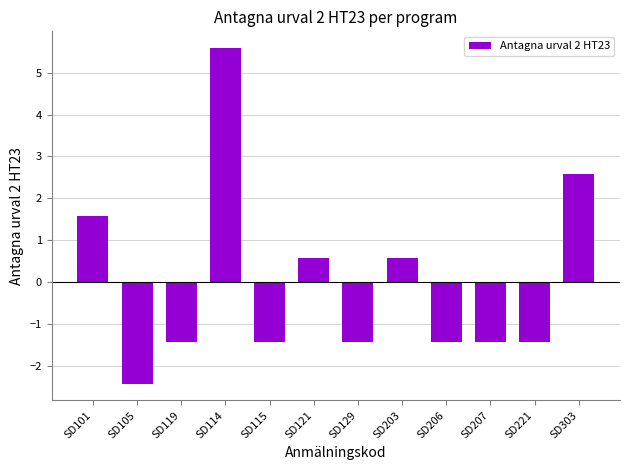

What is the sum of the values at SD114 and SD206?

4.2